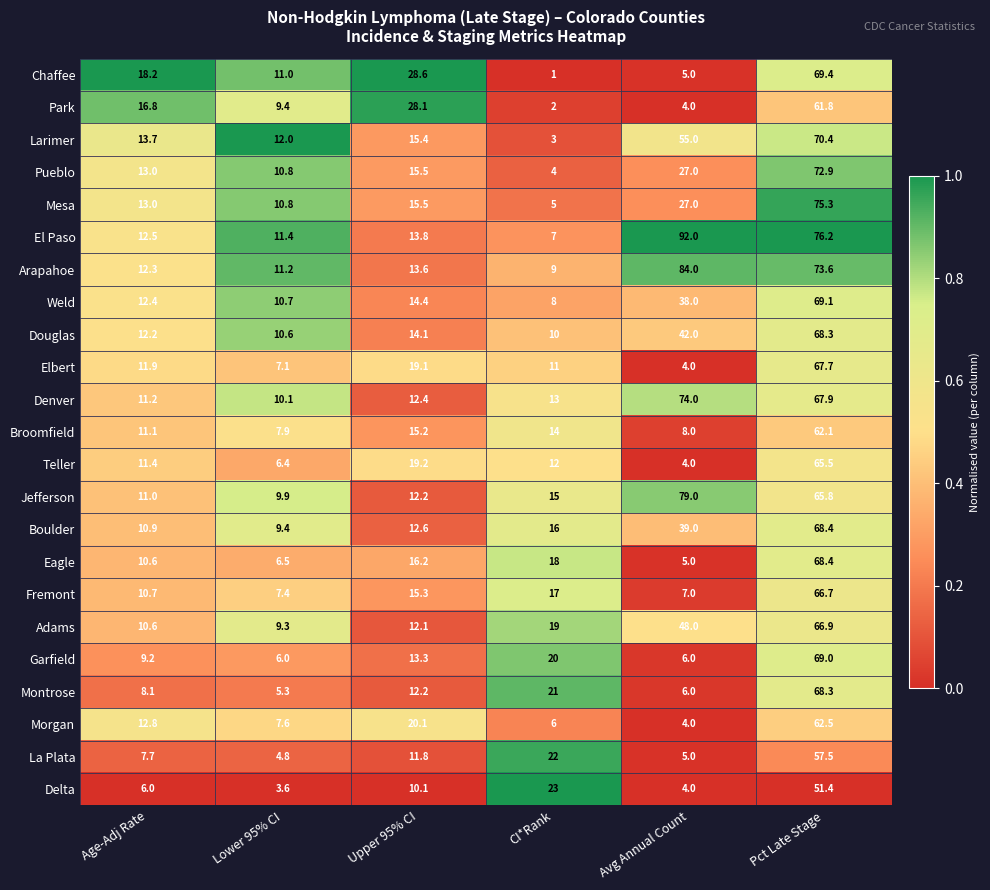

The value of Teller at Lower 95% CI is 11.2. True or false?

False